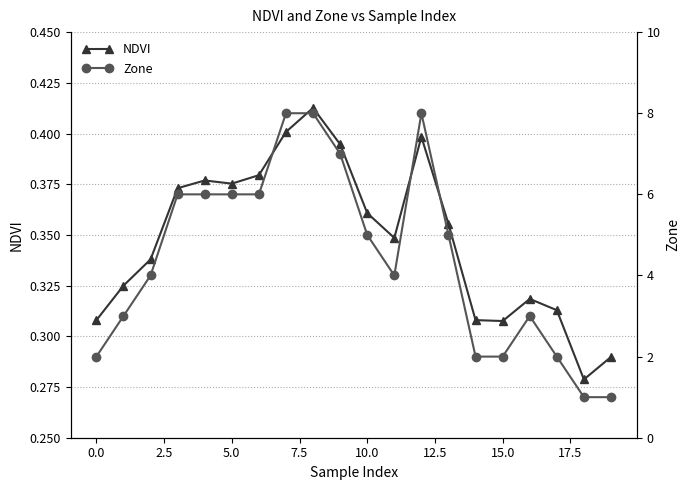

At 19, list the series in order from largest to smallest.

Zone, NDVI